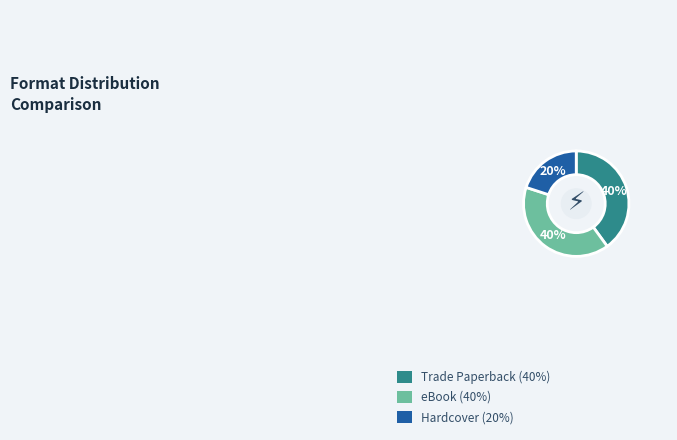

Which has a higher value, Trade Paperback or Hardcover?

Trade Paperback